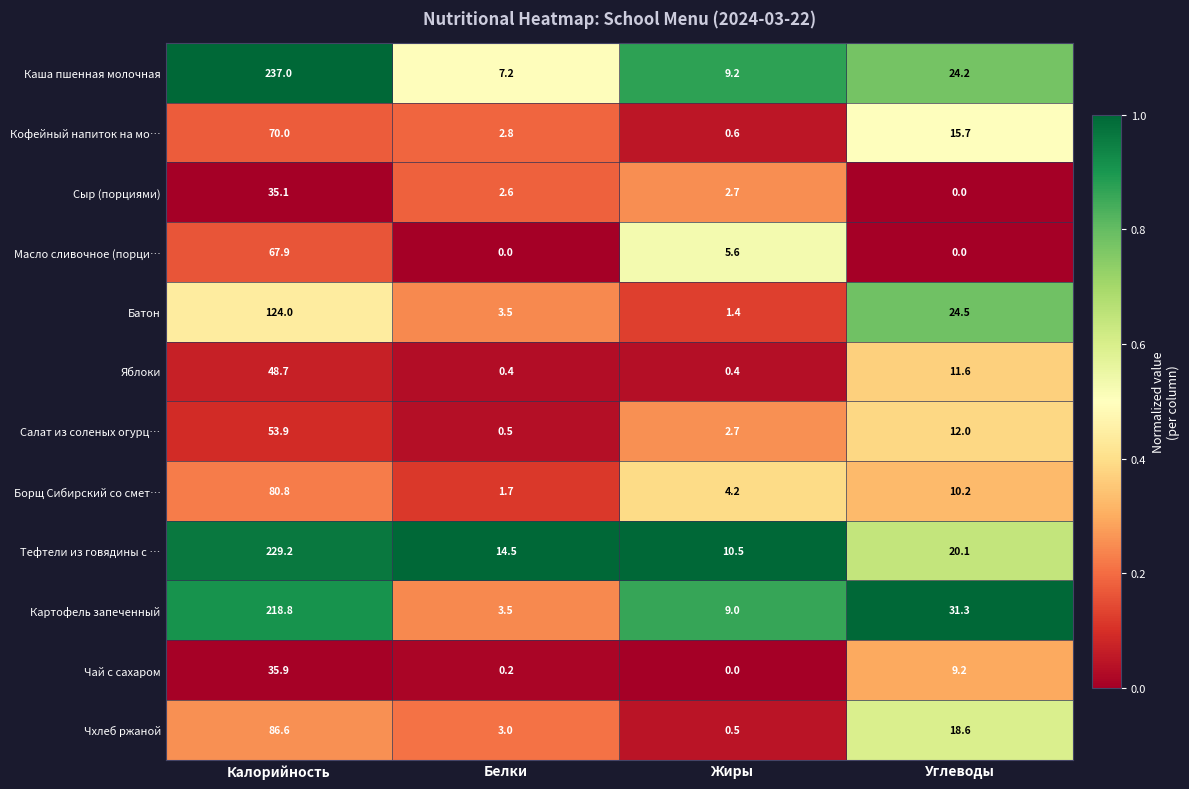

Rank the series by their maximum value, from lowest to highest.

Сыр (порциями), Чай с сахаром, Яблоки, Салат из соленых огурц…, Масло сливочное (порци…, Кофейный напиток на мо…, Борщ Сибирский со смет…, Чхлеб ржаной, Батон, Картофель запеченный, Тефтели из говядины с …, Каша пшенная молочная